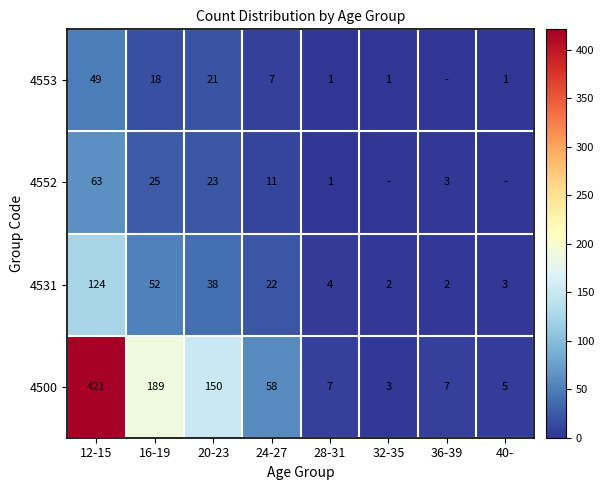

Which has a higher value, 36-39 or 24-27?

24-27